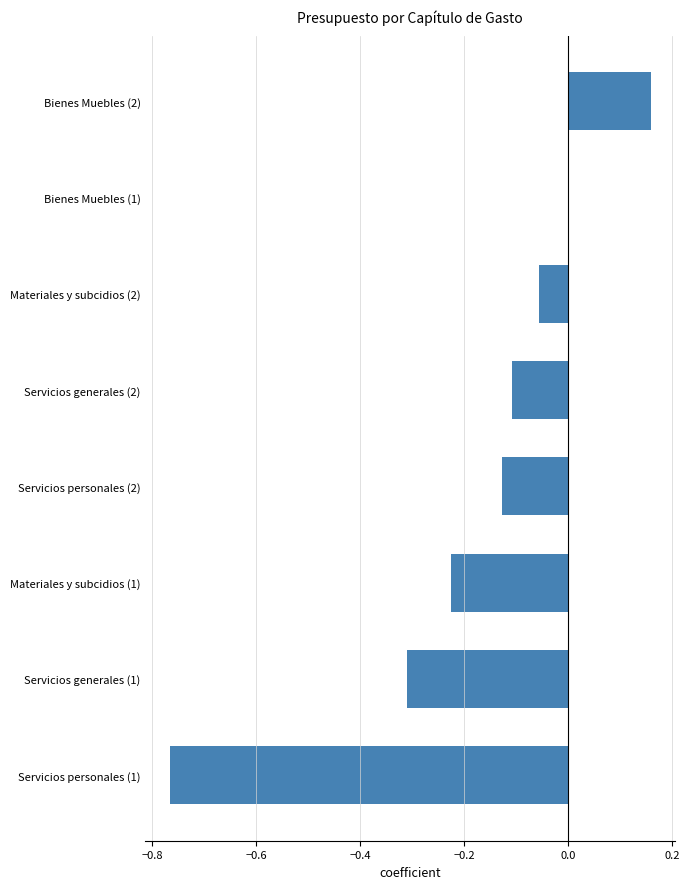

Is it true that the value at Bienes Muebles (1) is 0.0?

True